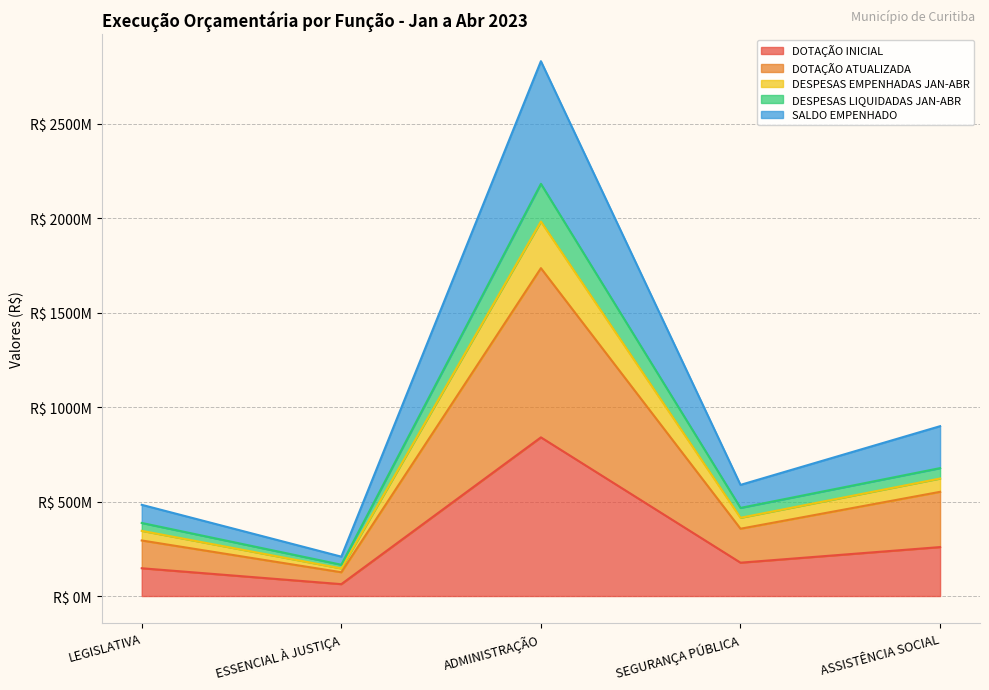

At which category does the chart reach its peak across all series?

ADMINISTRAÇÃO